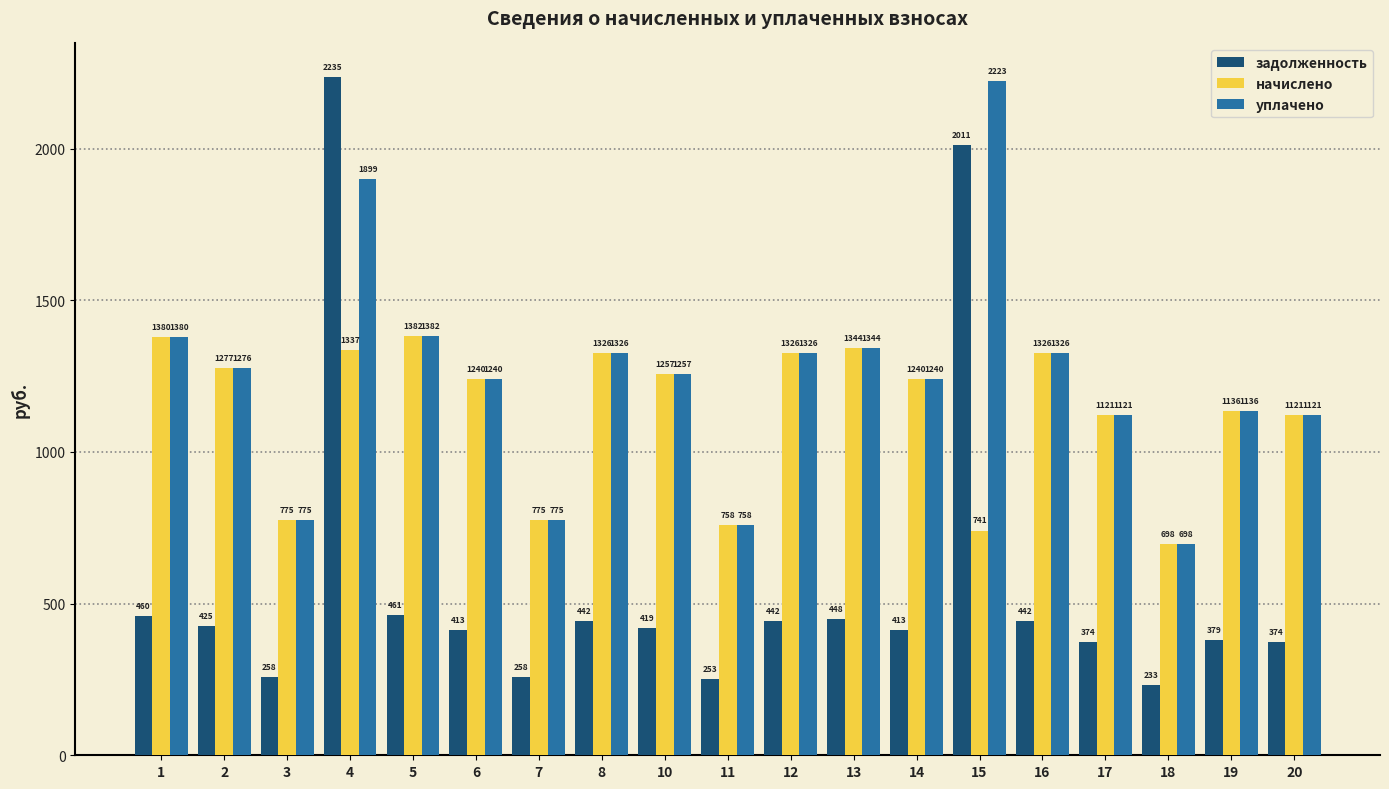

What is the difference between the уплачено values at 5 and 13?

38.9